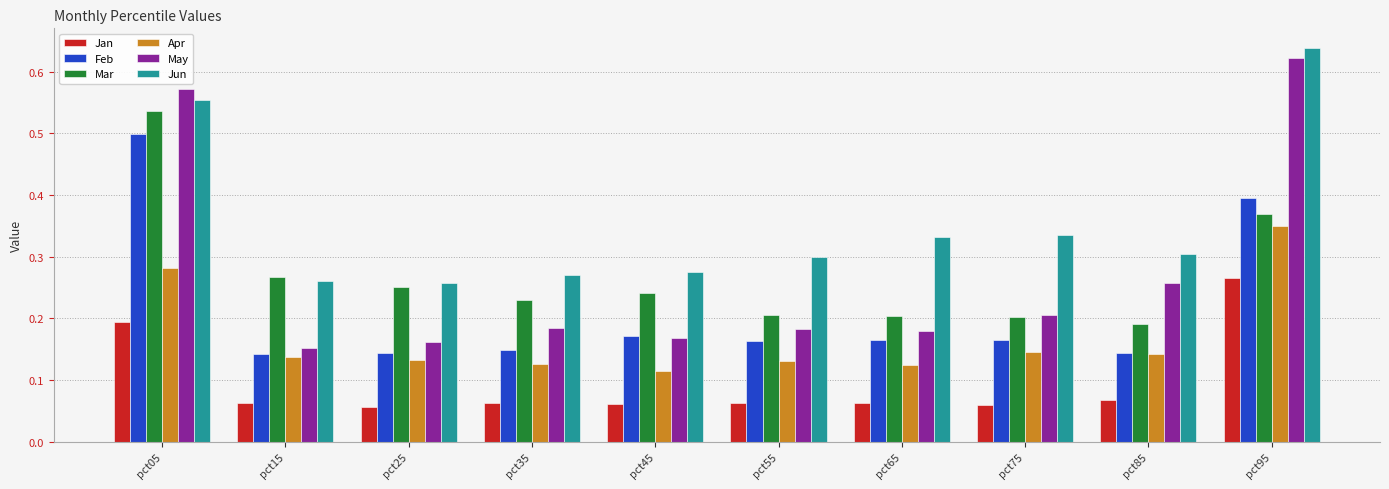

Is it true that Apr equals 0.2 at pct15?

False